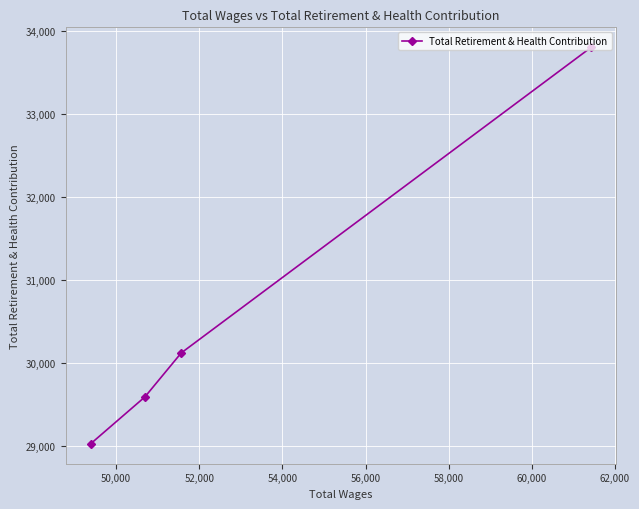

What is the difference between the maximum and minimum values?

4778